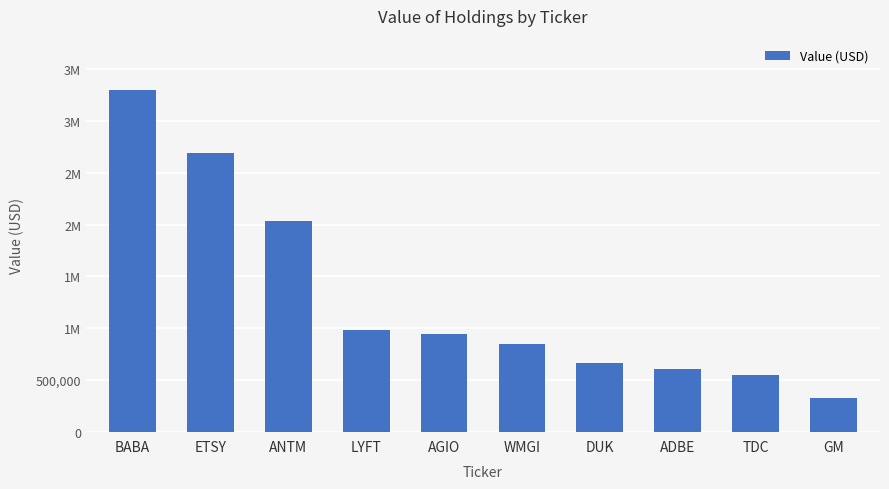

Are the bars horizontal?

No